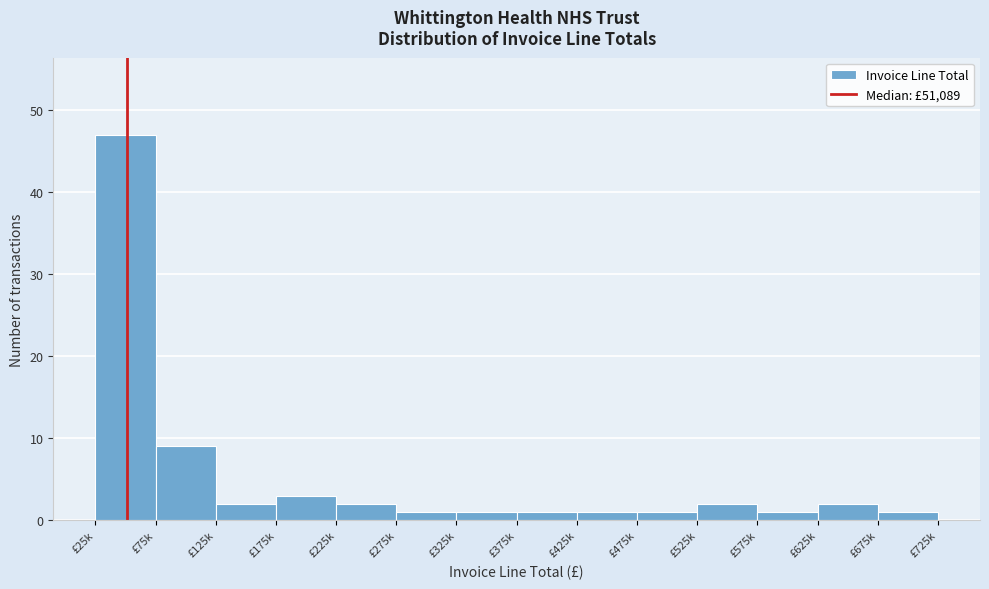

Reading right to left, transcribe all the data shown in this chart.

£675k=1	£625k=2	£575k=1	£525k=2	£475k=1	£425k=1	£375k=1	£325k=1	£275k=1	£225k=2	£175k=3	£125k=2	£75k=9	£25k=47